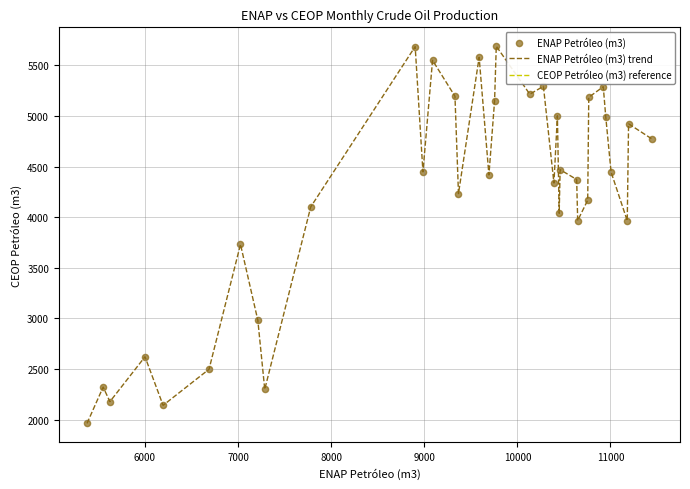

What is the greatest value displayed?

5690.6